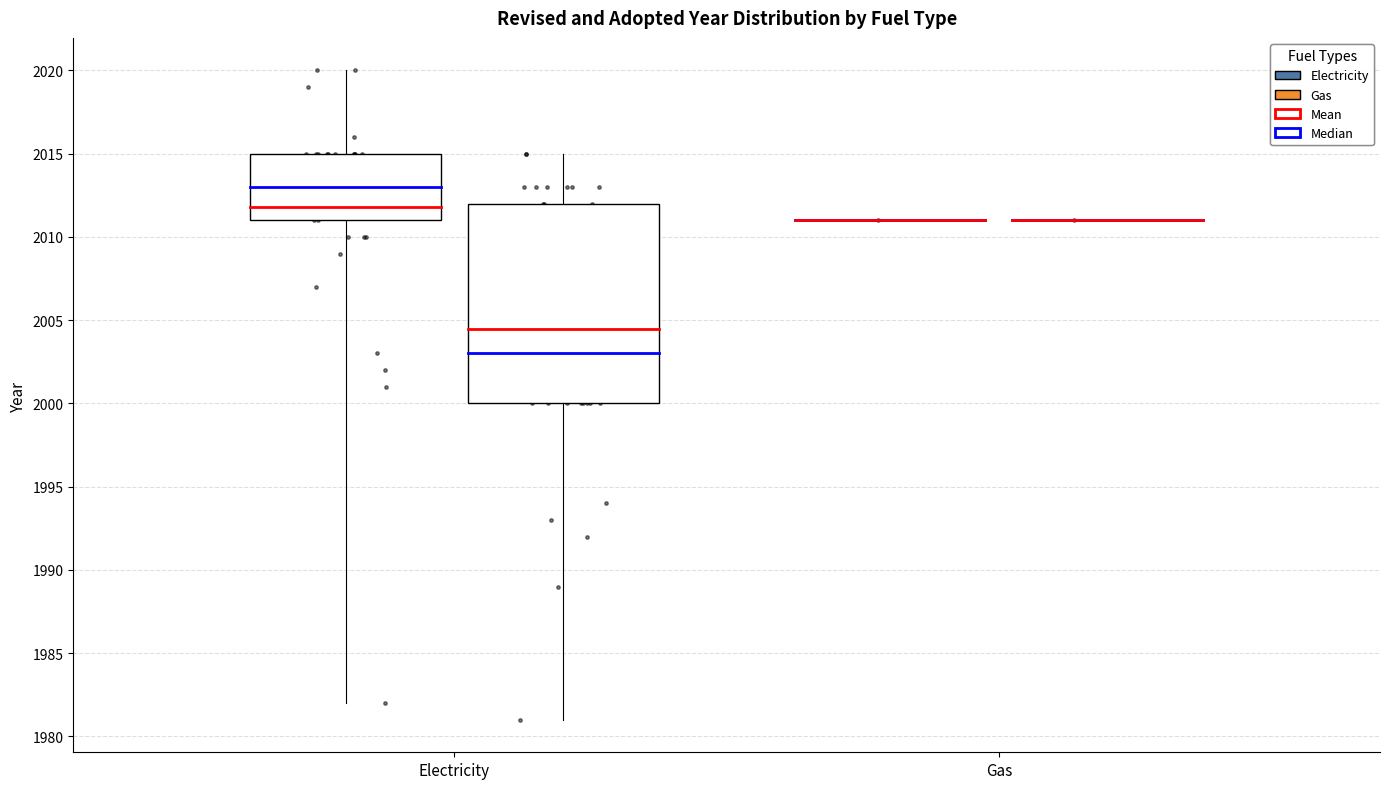

What is the total value across all series at Electricity?

4024.8